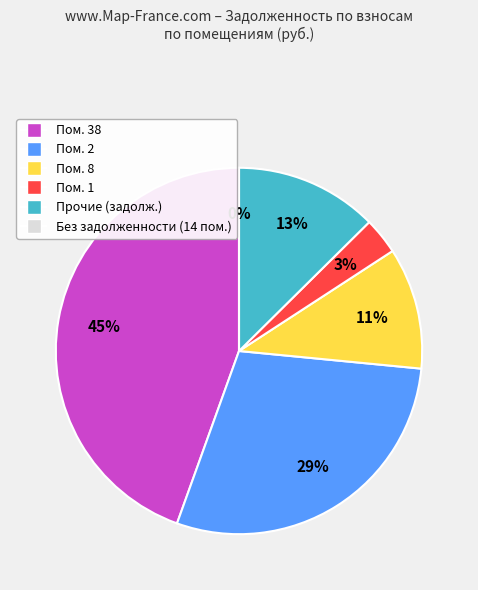

The 2 slice represents 20% of the pie. True or false?

False